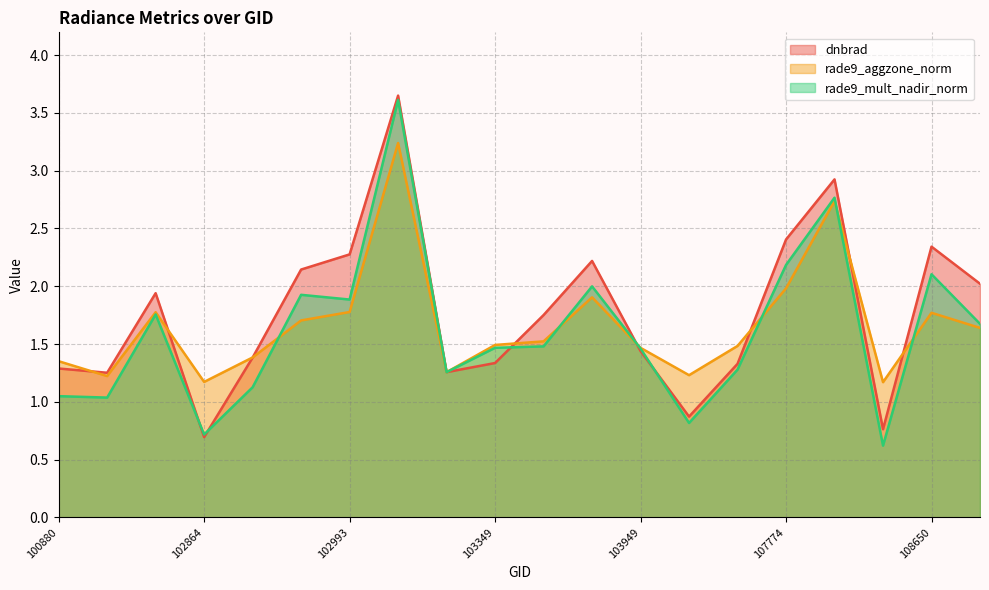

How many values in the rade9_mult_nadir_norm series exceed 1?

17